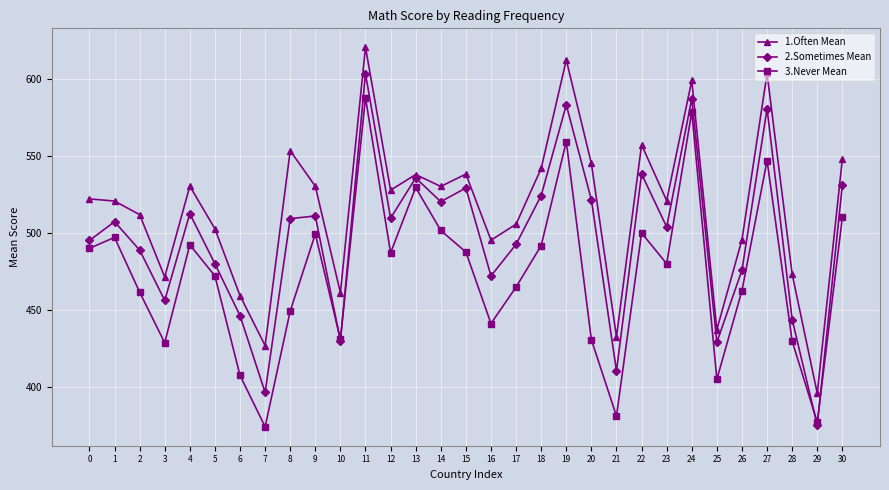

Which series has the largest total across all categories?

1.Often Mean